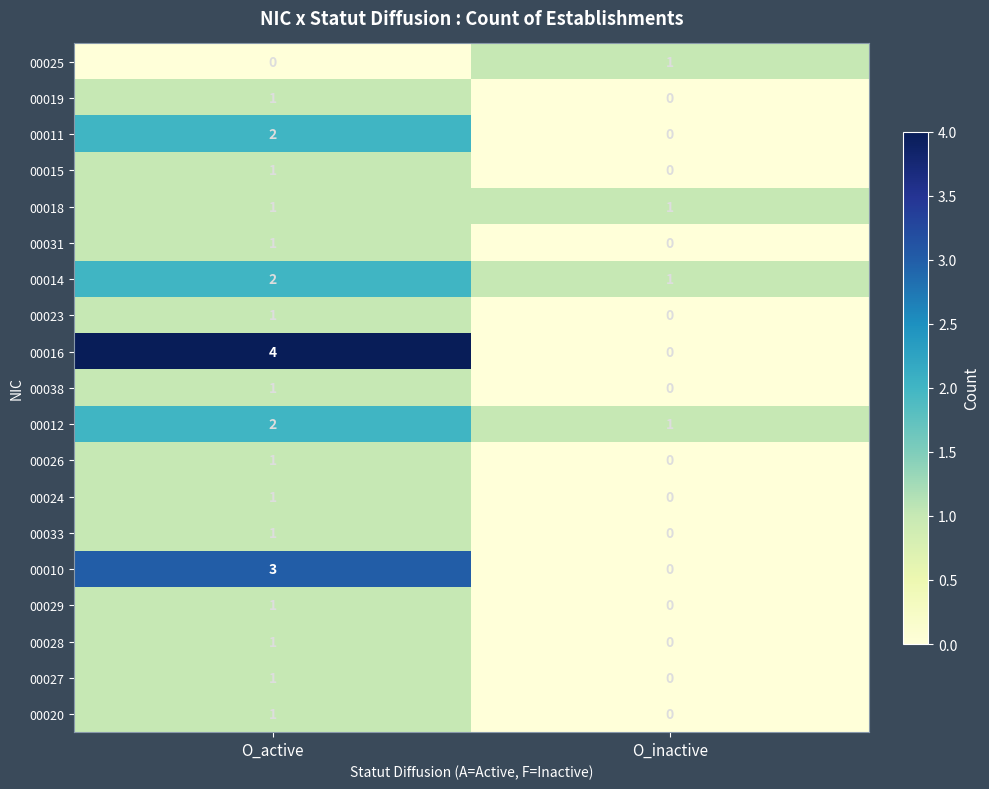

What is the sum of the 00016 values at O_active and O_inactive?

4